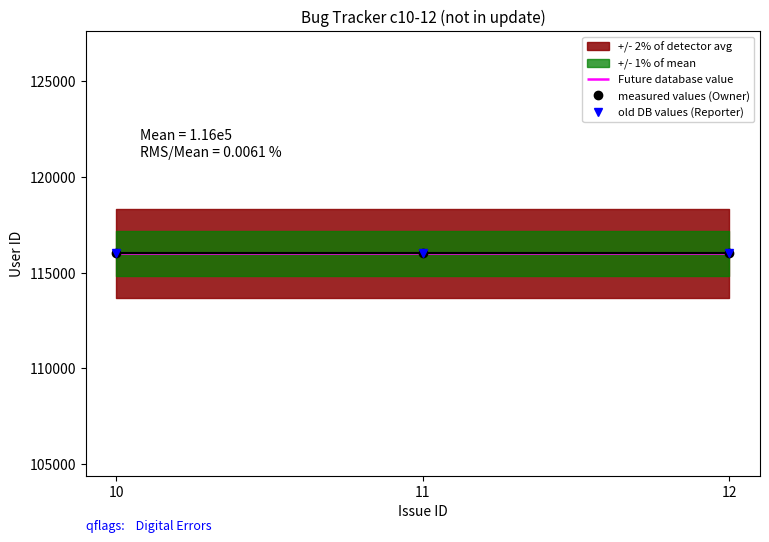

True or false: old DB values (Reporter) has a value of 116001 at 10.

True